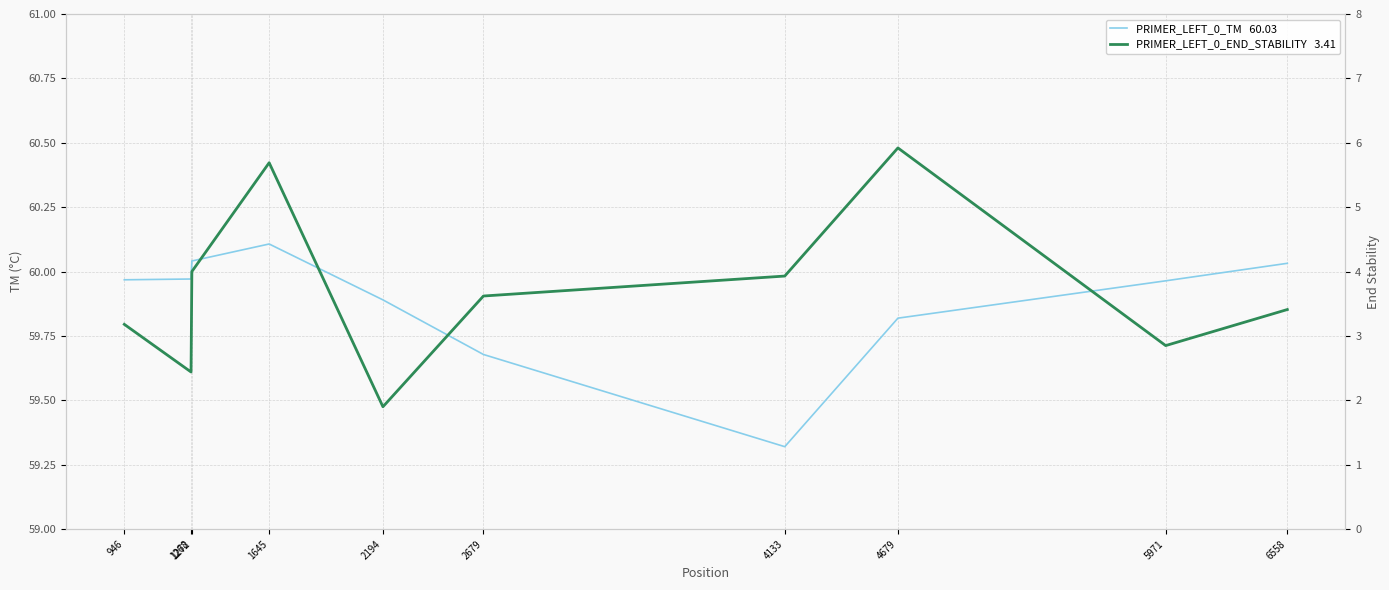

Rank the categories by PRIMER_LEFT_0_END_STABILITY   3.41 value from highest to lowest.

4679, 1645, 1272, 4133, 2679, 6558, 946, 5971, 1268, 2194